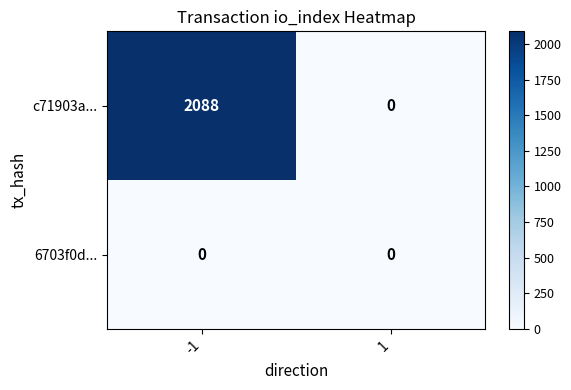

Which series changed the most between -1 and 1?

c71903a...